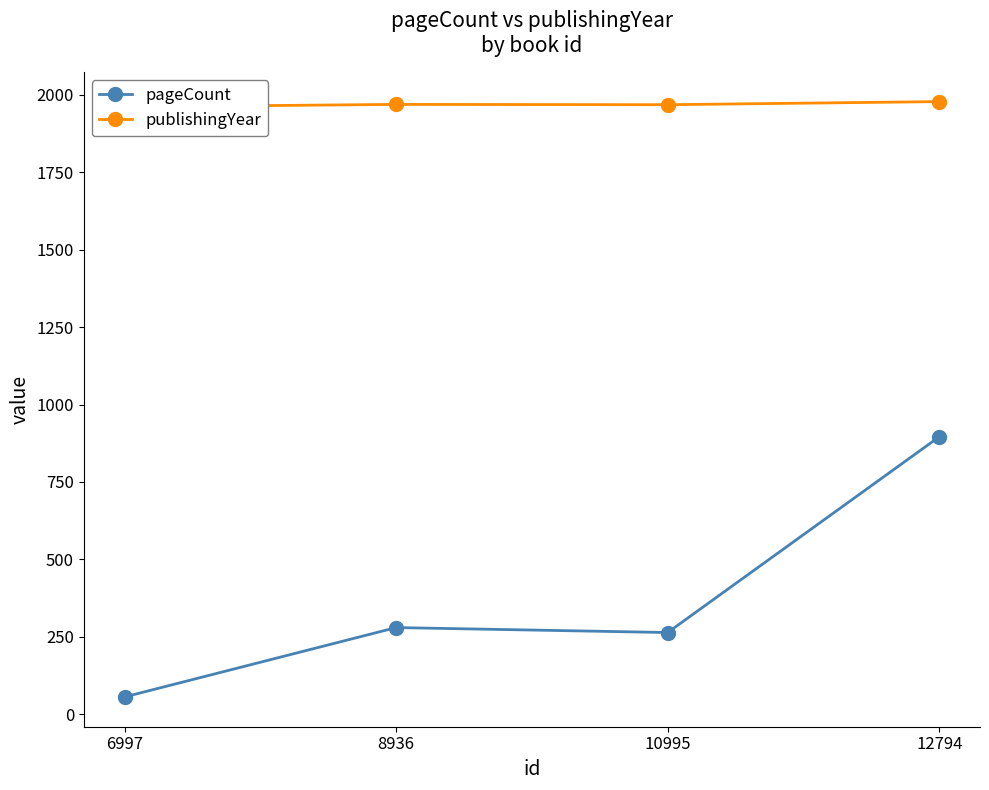

Rank the categories by pageCount value from highest to lowest.

12794, 8936, 10995, 6997